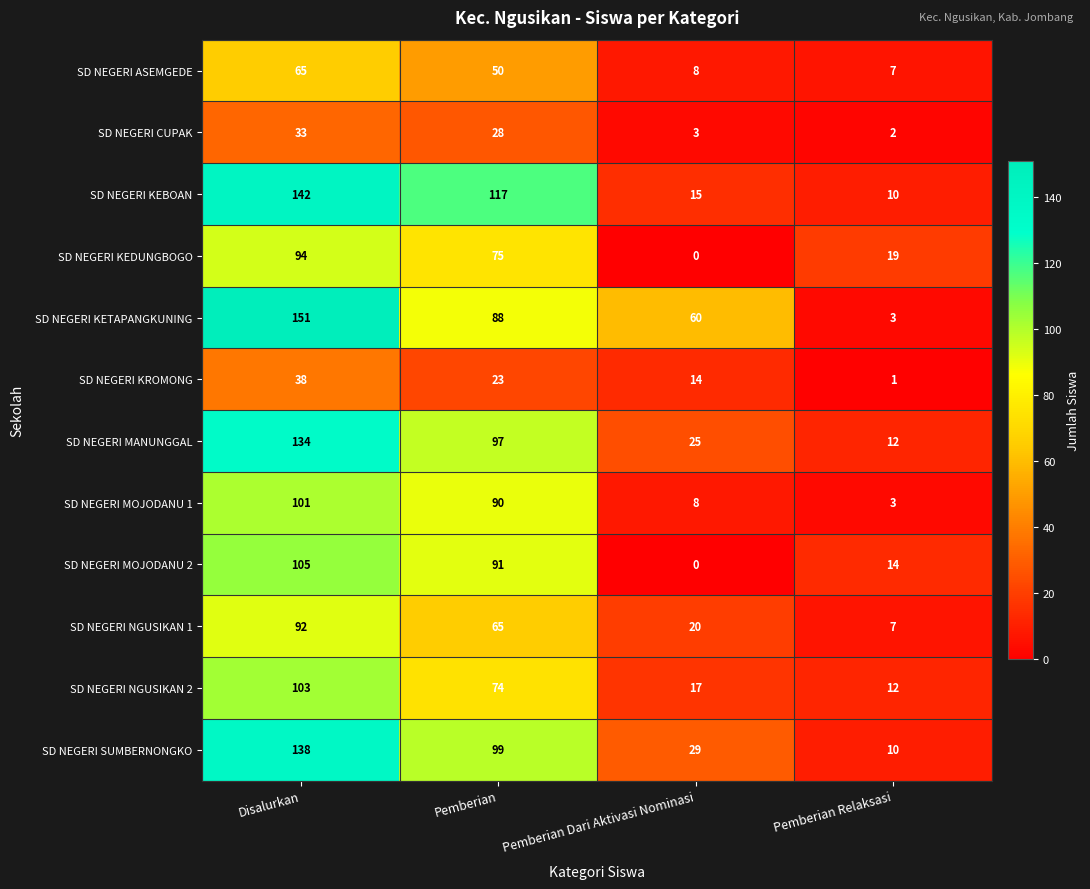

Rank the categories by SD NEGERI KEDUNGBOGO value from highest to lowest.

Disalurkan, Pemberian, Pemberian Relaksasi, Pemberian Dari Aktivasi Nominasi